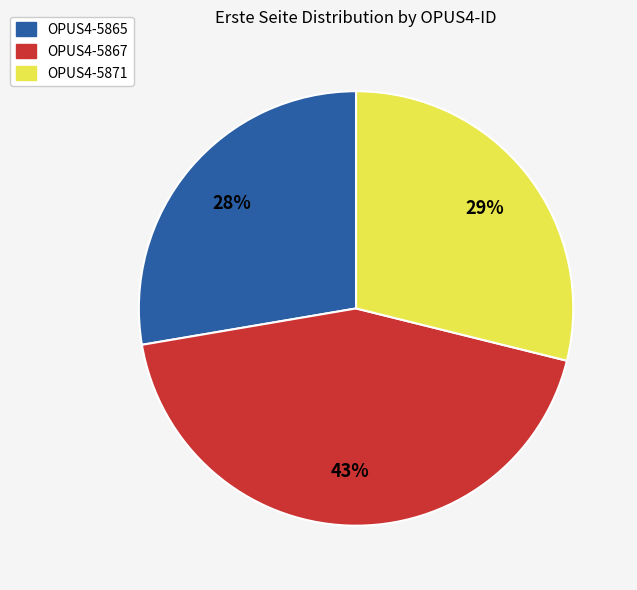

Count the number of slices in the pie.

3